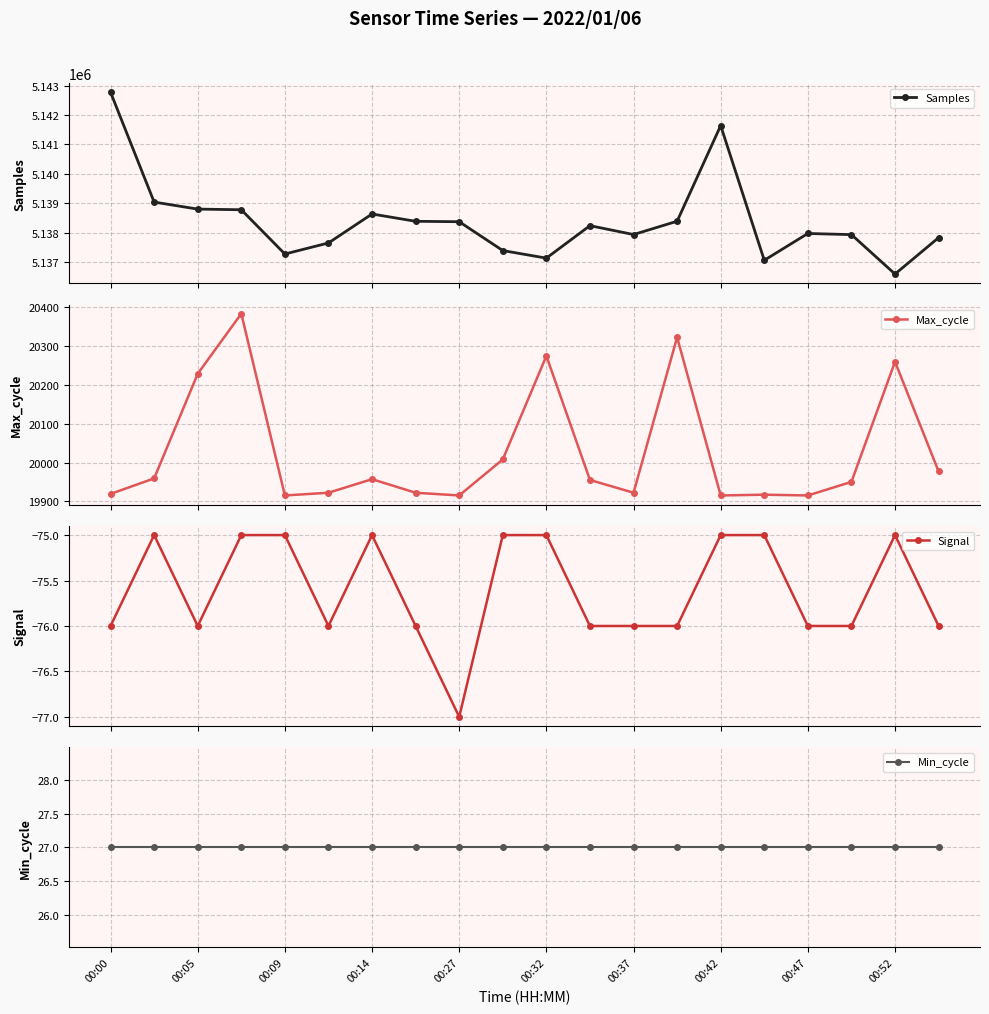

What is the difference between the highest and lowest values at 11?

5138315